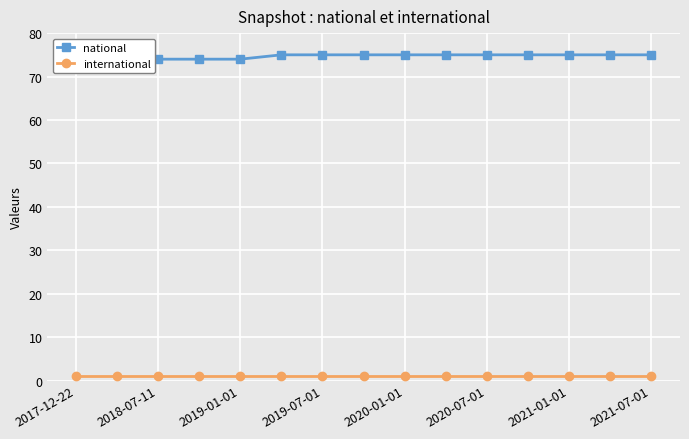

Is it true that national equals 29 at 2020-01-01?

False